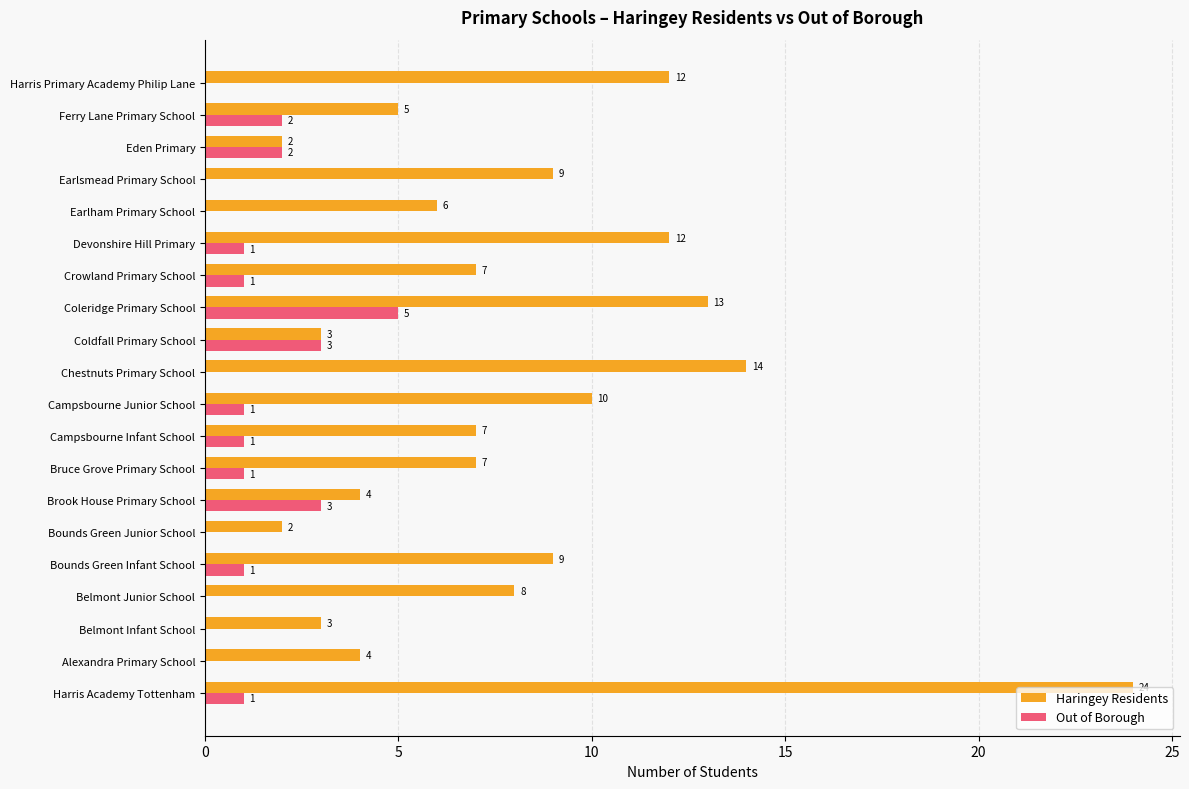

Is the value of Haringey Residents at Coldfall Primary School greater than the value of Out of Borough at Campsbourne Junior School?

Yes